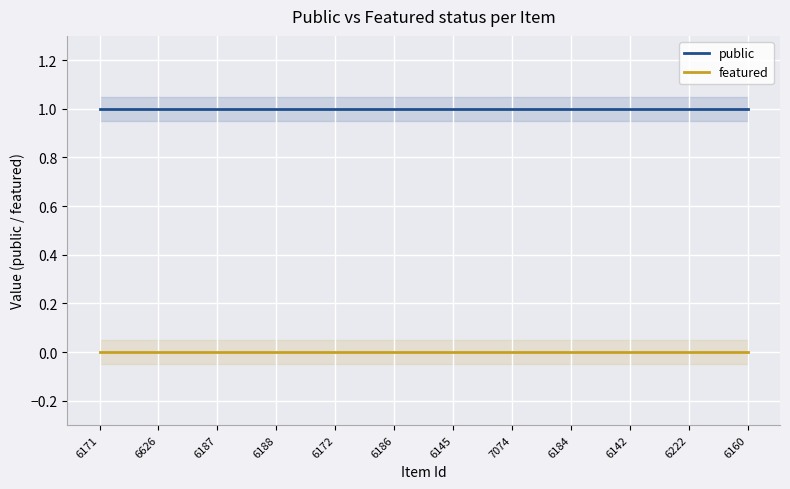

How many lines are shown in the chart?

2